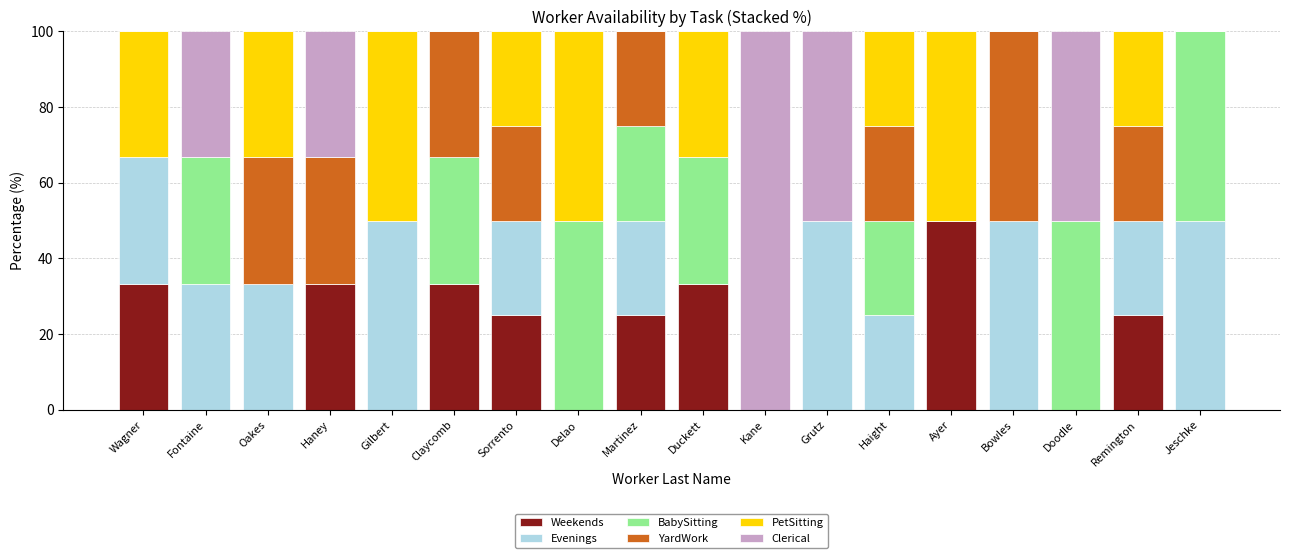

The Weekends series shows 7.6 at Haney. True or false?

False